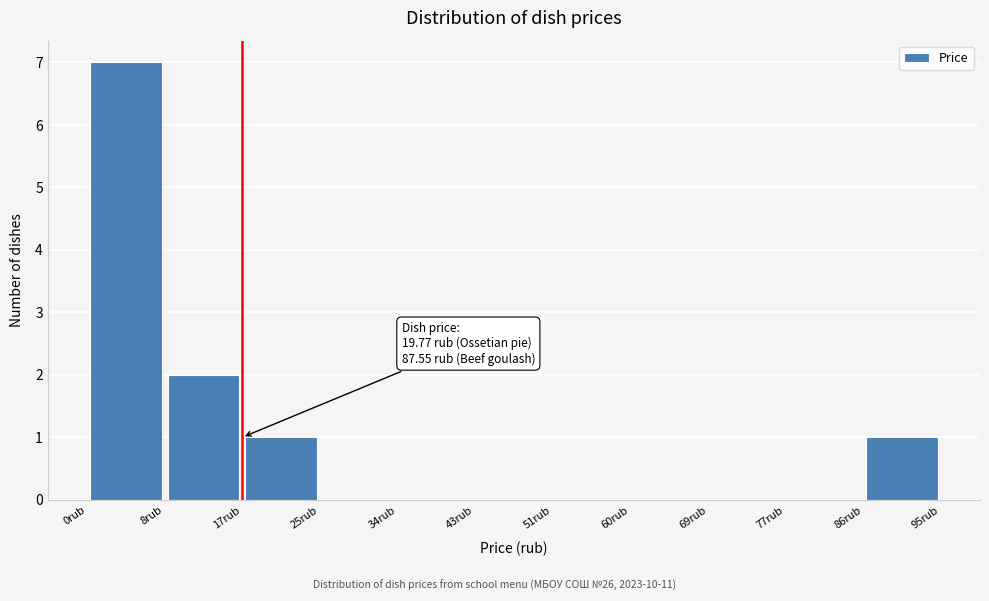

Over which range of the x-axis is the bar tallest?

0 to 9